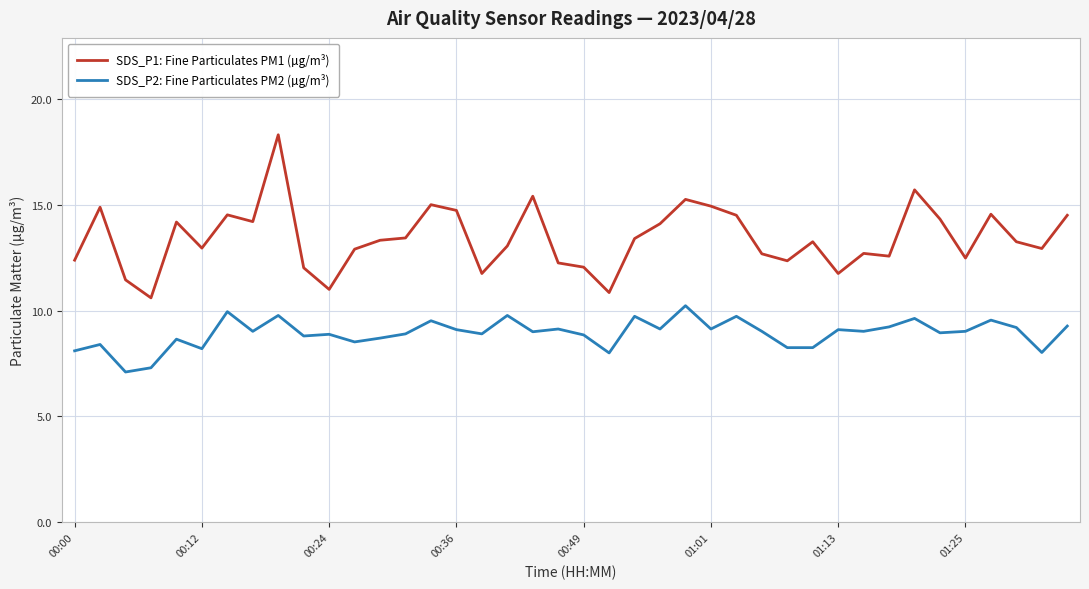

What is the difference between the maximum and minimum values in the SDS_P1: Fine Particulates PM1 (µg/m³) series?

7.7